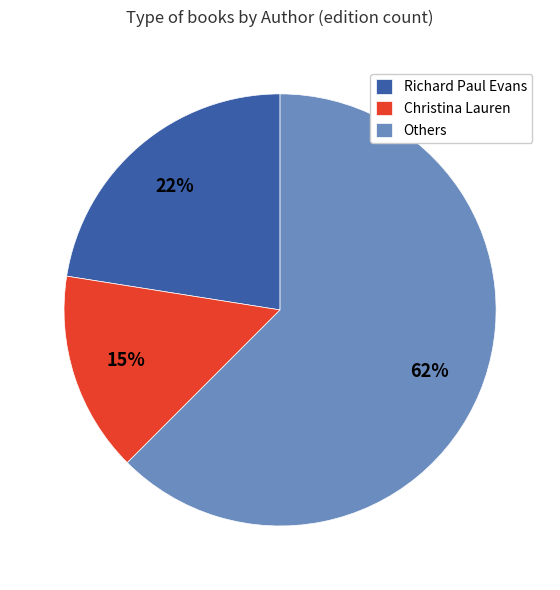

What percentage is the Christina Lauren slice, to the nearest percent?

15%